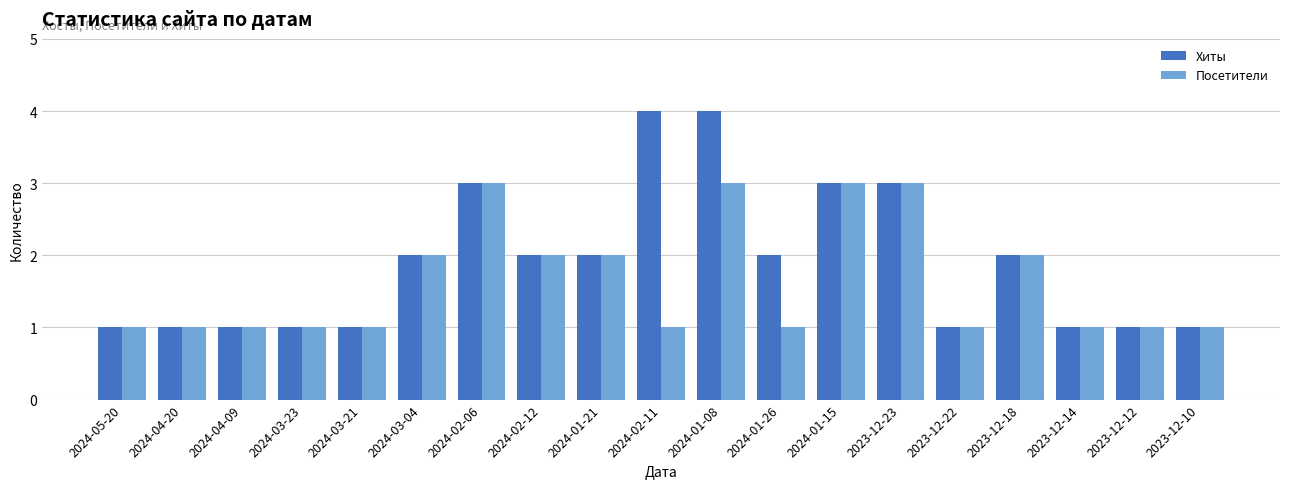

Rank the series by their average value, from highest to lowest.

Хиты, Посетители